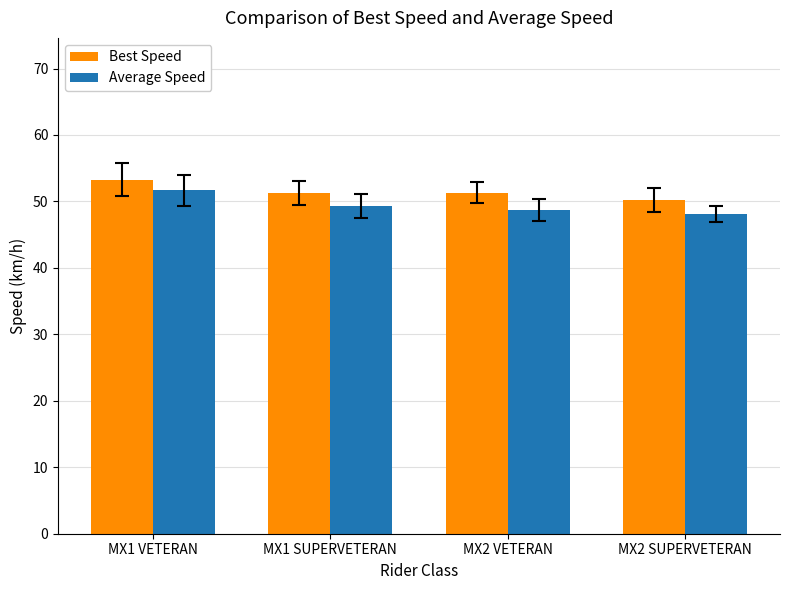

What is the average value of the Best Speed series?

51.5